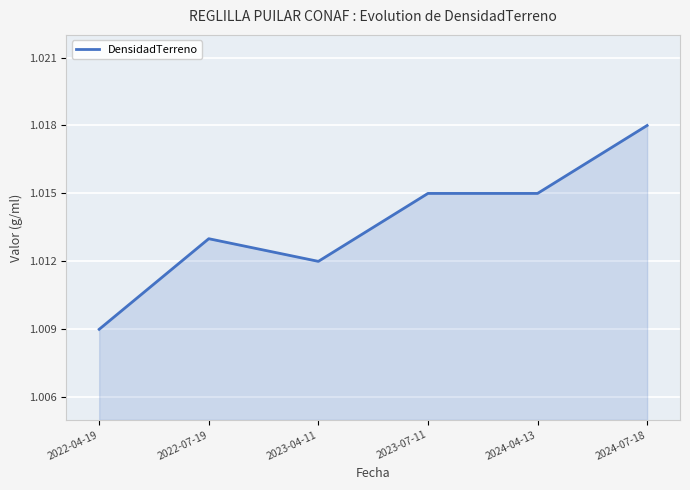

Is it true that the value at 2023-07-11 is 1.4?

False